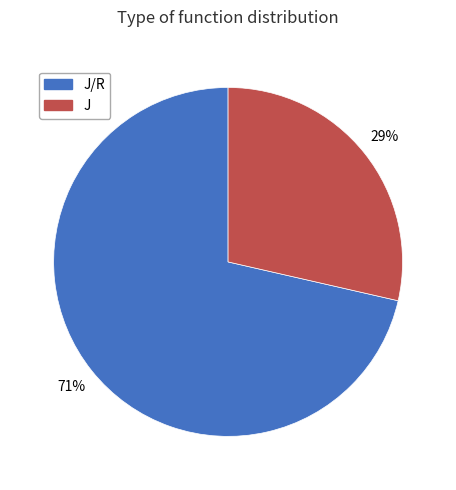

Is there a majority slice in this chart?

Yes